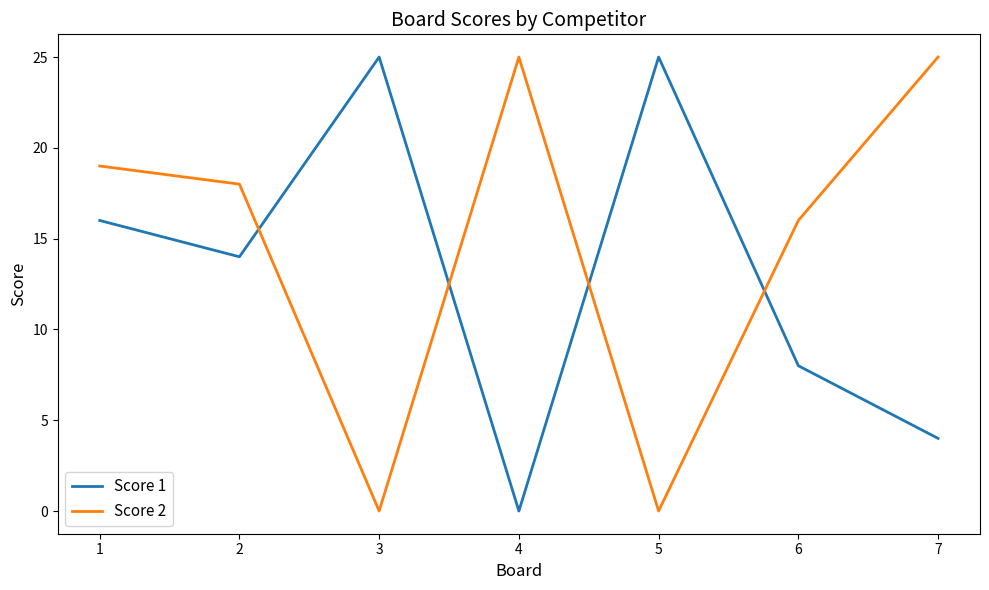

How many distinct data groups are displayed?

2